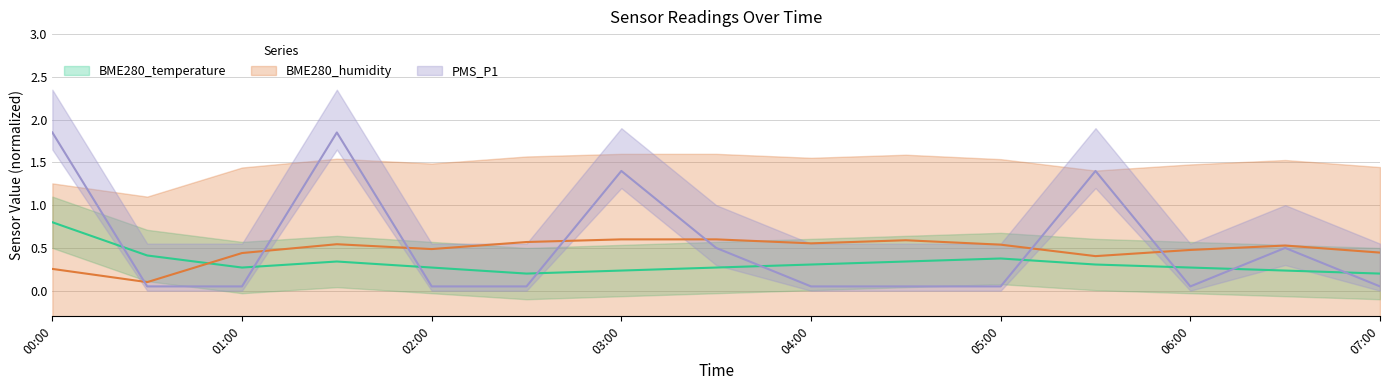

Is it true that BME280_humidity equals 0.5 at 06:00?

True